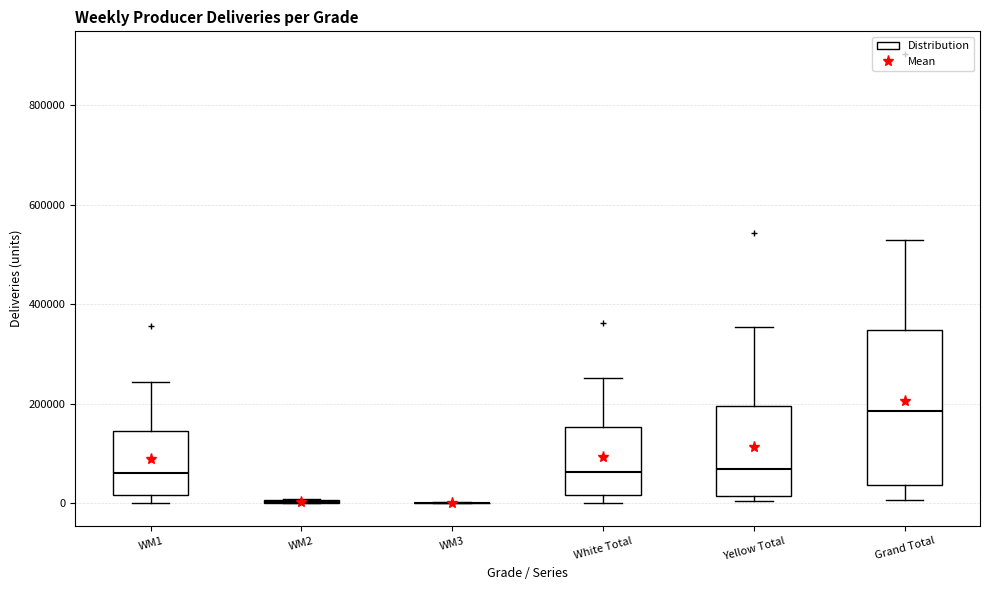

Reading left to right, transcribe this box plot: for each box, give where its median line is, the range the box spans, and where its two whiskers end, as read against the y-axis. The values are not printed on the chart, so give them approximately, as read against the axis.

WM1: median 60000, box 20000 to 140000, whiskers 0 to 240000
WM2: box collapsed to a line at 0, whiskers 0 to 0
WM3: box collapsed to a line at 0, whiskers 0 to 0
White Total: median 60000, box 20000 to 160000, whiskers 0 to 260000
Yellow Total: median 60000, box 20000 to 200000, whiskers 0 to 360000
Grand Total: median 180000, box 40000 to 340000, whiskers 0 to 520000